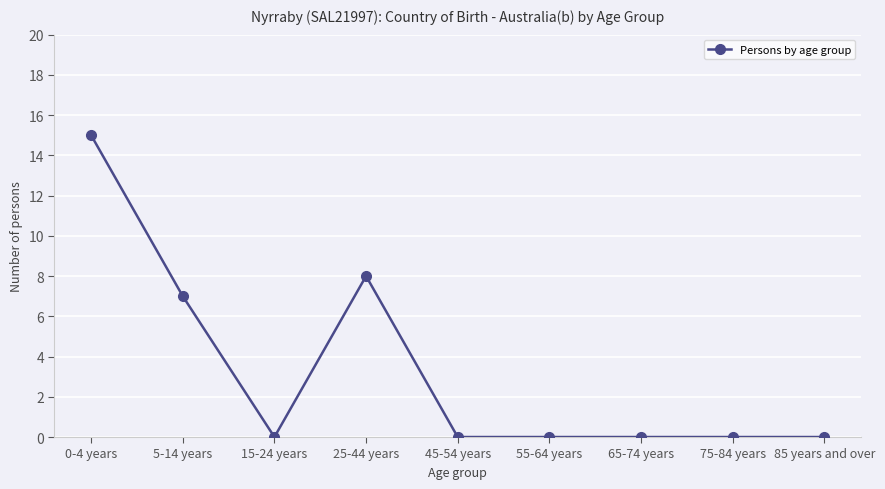

Does the chart display data point markers on the line(s)?

Yes